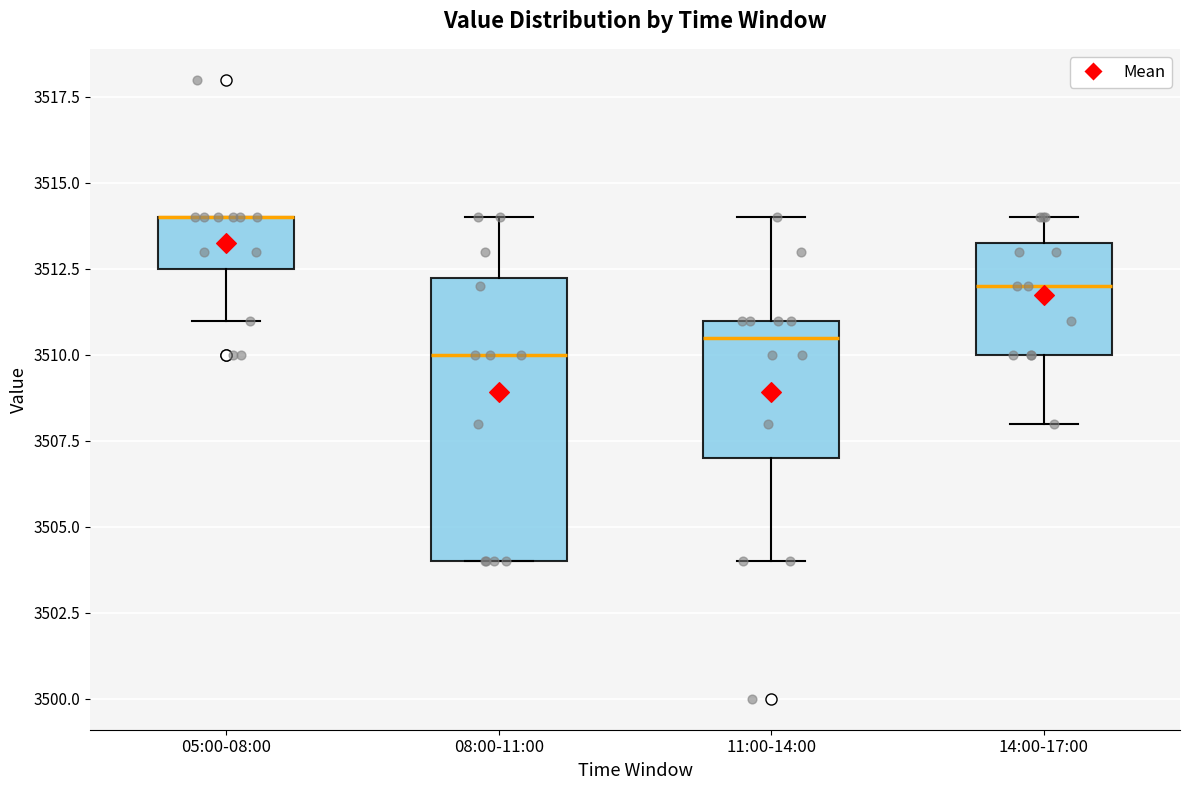

Reading left to right, transcribe this box plot: for each box, give where its median line is, the range the box spans, and where its two whiskers end, as read against the y-axis. The values are not printed on the chart, so give them approximately, as read against the axis.

05:00-08:00: median 3514.0 (drawn on the box's upper edge), box 3512.5 to 3514.0, whiskers 3511.0 to 3514.0
08:00-11:00: median 3510.0, box 3504.0 to 3512.5, whiskers 3504.0 to 3514.0
11:00-14:00: median 3510.5, box 3507.0 to 3511.0, whiskers 3504.0 to 3514.0
14:00-17:00: median 3512.0, box 3510.0 to 3513.5, whiskers 3508.0 to 3514.0